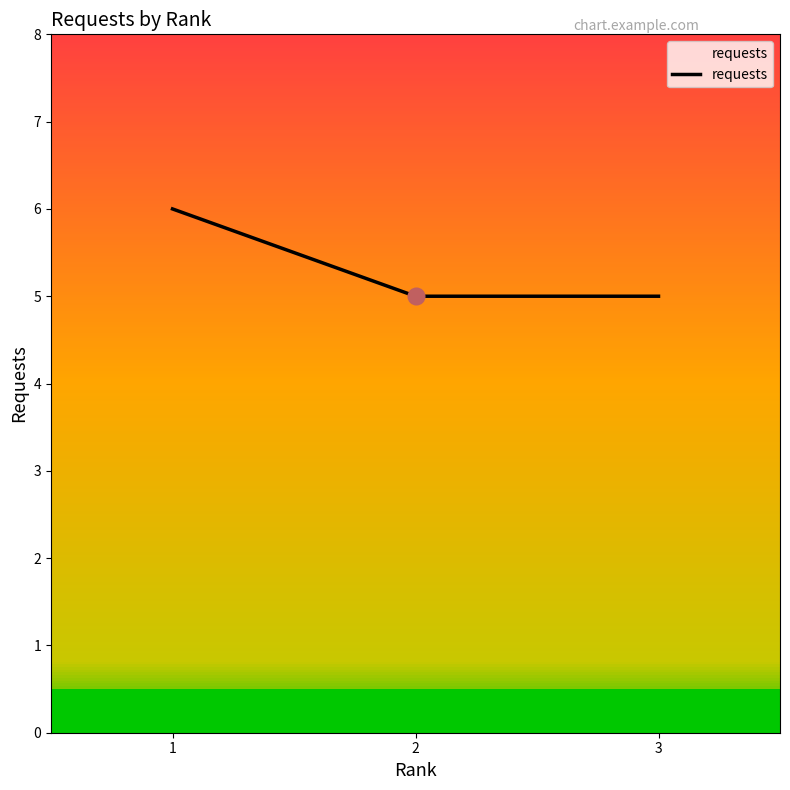

What is the change in value from 1 to 3?

-1